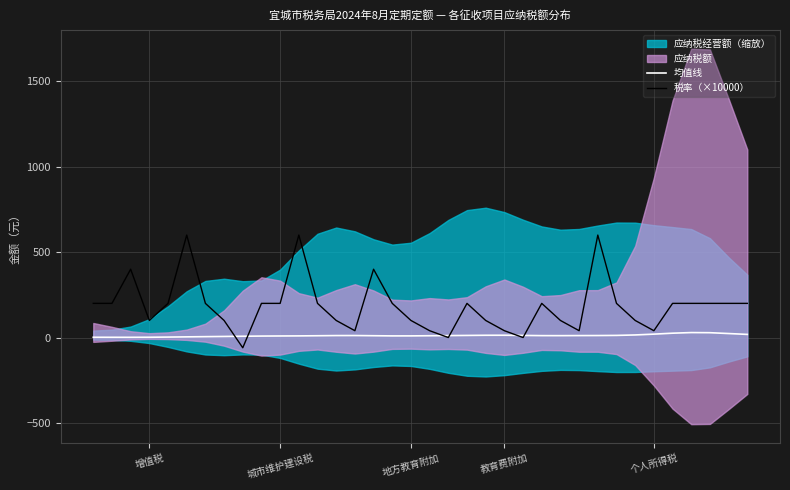

The 均值线 series shows 25.4 at 31. True or false?

True